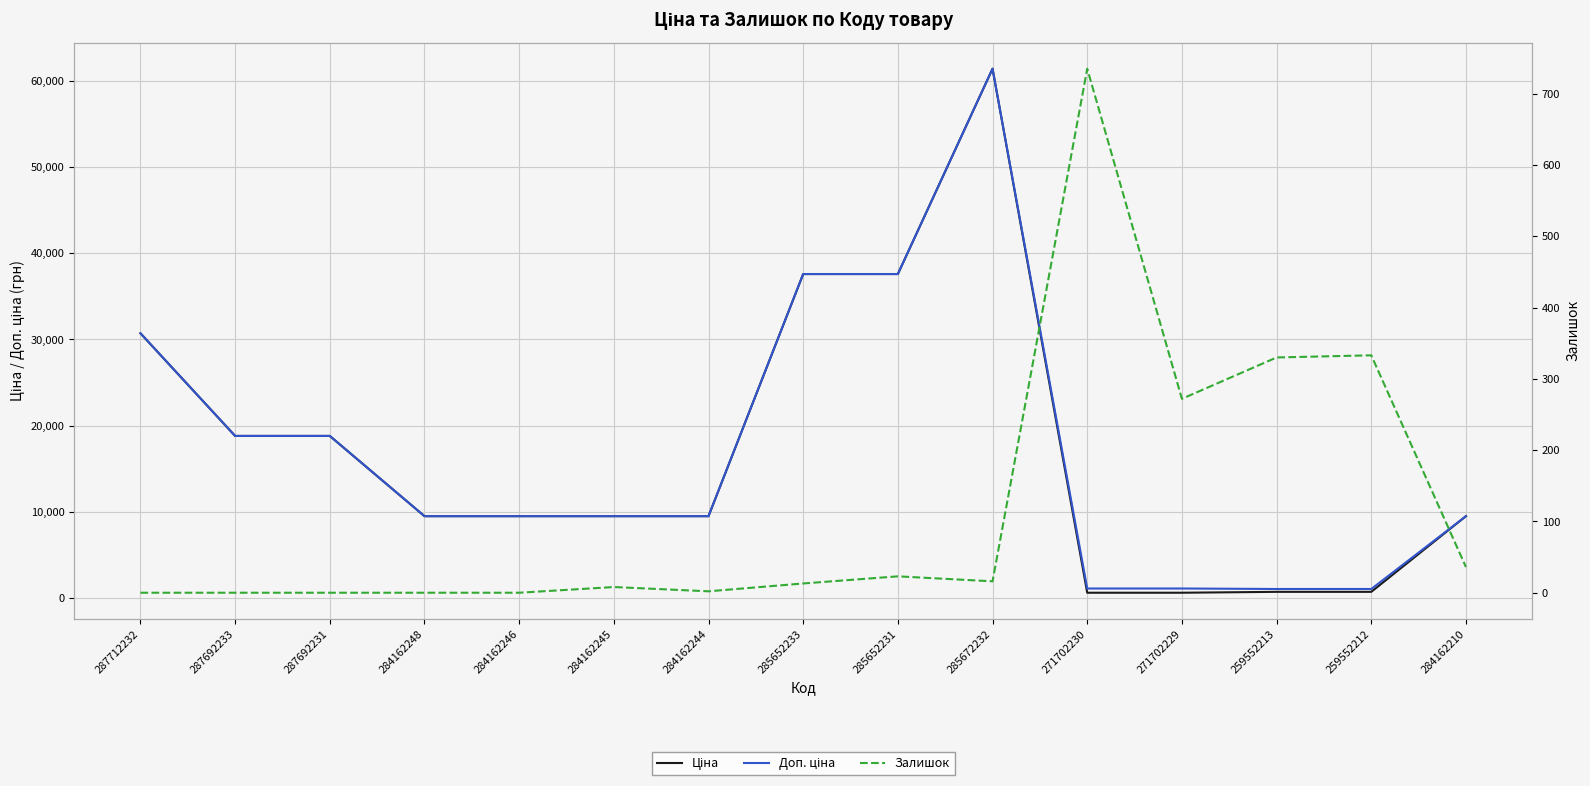

What is the total value across all series at 287712232?

61434.3